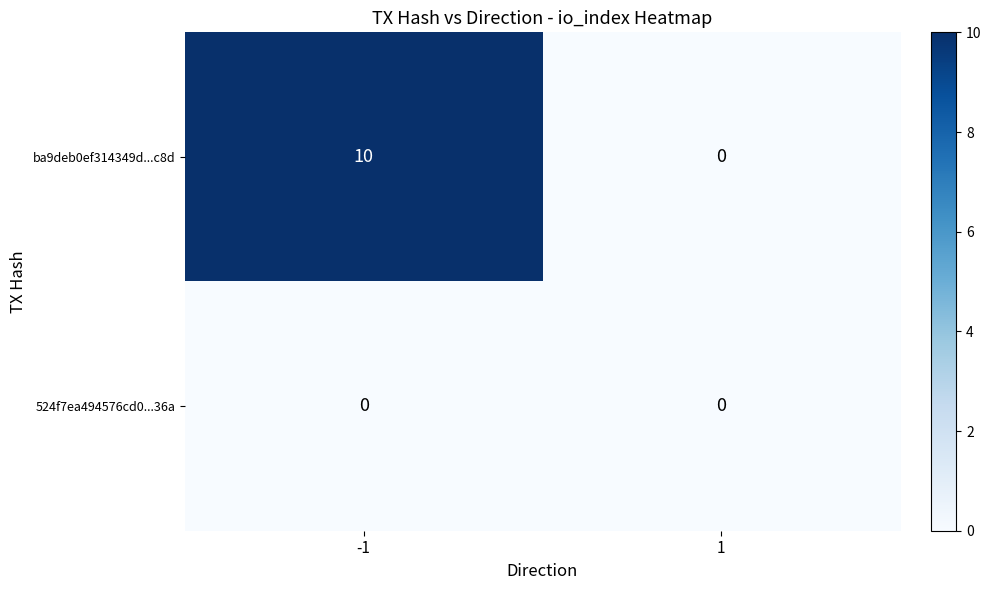

The ba9deb0ef314349d...c8d series shows 16 at -1. True or false?

False